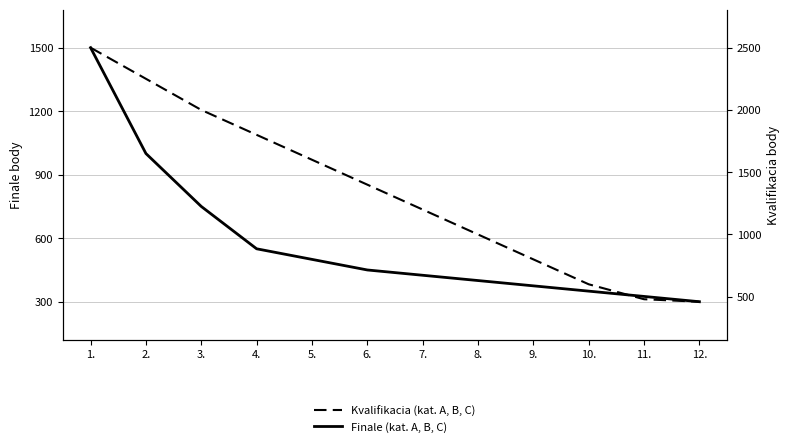

What is the minimum value shown in the chart?

300